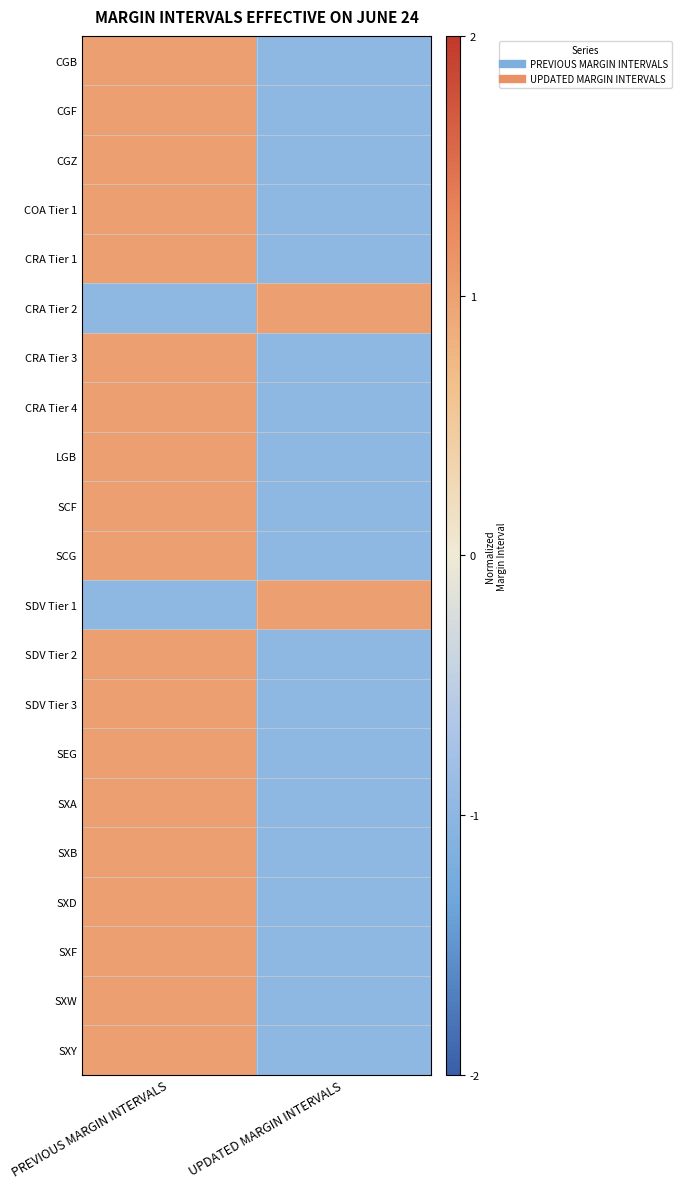

Reading right to left, transcribe all the data shown in this chart.

CGB: UPDATED MARGIN INTERVALS=-1.0	PREVIOUS MARGIN INTERVALS=1.0
CGF: UPDATED MARGIN INTERVALS=-1.0	PREVIOUS MARGIN INTERVALS=1.0
CGZ: UPDATED MARGIN INTERVALS=-1.0	PREVIOUS MARGIN INTERVALS=1.0
COA Tier 1: UPDATED MARGIN INTERVALS=-1.0	PREVIOUS MARGIN INTERVALS=1.0
CRA Tier 1: UPDATED MARGIN INTERVALS=-1.0	PREVIOUS MARGIN INTERVALS=1.0
CRA Tier 2: UPDATED MARGIN INTERVALS=1.0	PREVIOUS MARGIN INTERVALS=-1.0
CRA Tier 3: UPDATED MARGIN INTERVALS=-1.0	PREVIOUS MARGIN INTERVALS=1.0
CRA Tier 4: UPDATED MARGIN INTERVALS=-1.0	PREVIOUS MARGIN INTERVALS=1.0
LGB: UPDATED MARGIN INTERVALS=-1.0	PREVIOUS MARGIN INTERVALS=1.0
SCF: UPDATED MARGIN INTERVALS=-1.0	PREVIOUS MARGIN INTERVALS=1.0
SCG: UPDATED MARGIN INTERVALS=-1.0	PREVIOUS MARGIN INTERVALS=1.0
SDV Tier 1: UPDATED MARGIN INTERVALS=1.0	PREVIOUS MARGIN INTERVALS=-1.0
SDV Tier 2: UPDATED MARGIN INTERVALS=-1.0	PREVIOUS MARGIN INTERVALS=1.0
SDV Tier 3: UPDATED MARGIN INTERVALS=-1.0	PREVIOUS MARGIN INTERVALS=1.0
SEG: UPDATED MARGIN INTERVALS=-1.0	PREVIOUS MARGIN INTERVALS=1.0
SXA: UPDATED MARGIN INTERVALS=-1.0	PREVIOUS MARGIN INTERVALS=1.0
SXB: UPDATED MARGIN INTERVALS=-1.0	PREVIOUS MARGIN INTERVALS=1.0
SXD: UPDATED MARGIN INTERVALS=-1.0	PREVIOUS MARGIN INTERVALS=1.0
SXF: UPDATED MARGIN INTERVALS=-1.0	PREVIOUS MARGIN INTERVALS=1.0
SXW: UPDATED MARGIN INTERVALS=-1.0	PREVIOUS MARGIN INTERVALS=1.0
SXY: UPDATED MARGIN INTERVALS=-1.0	PREVIOUS MARGIN INTERVALS=1.0